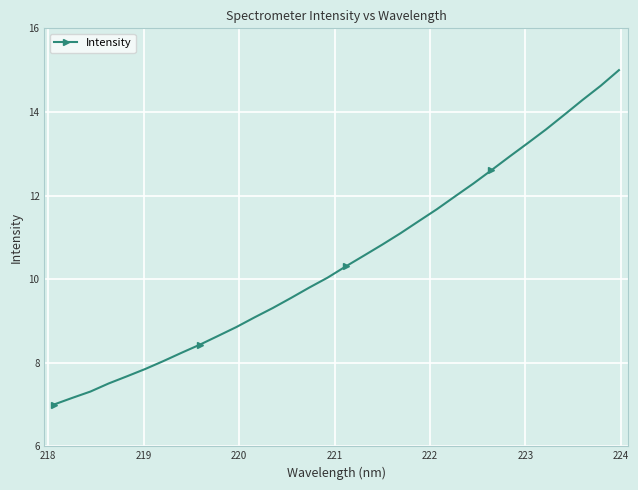

What is the smallest value displayed?

7.0